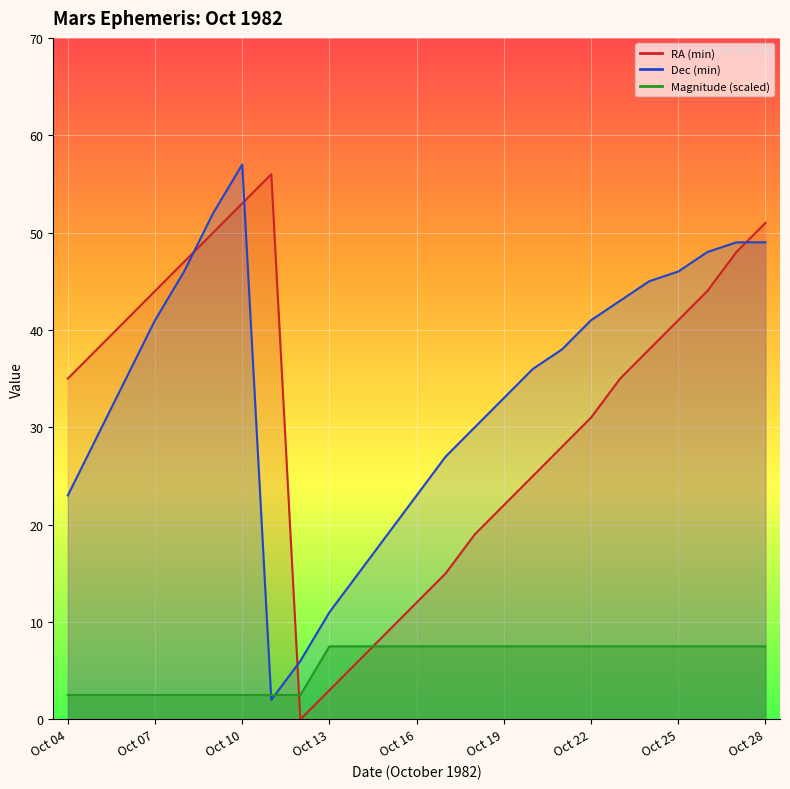

How many times do Dec (min) and RA (min) cross each other?

4